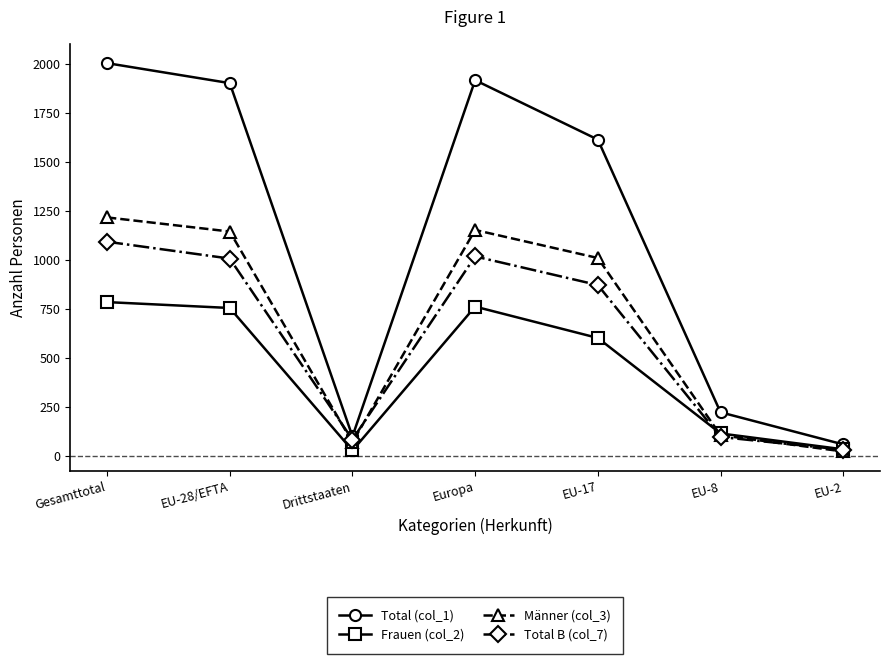

At which category does Total B (col_7) reach its first local peak?

Europa